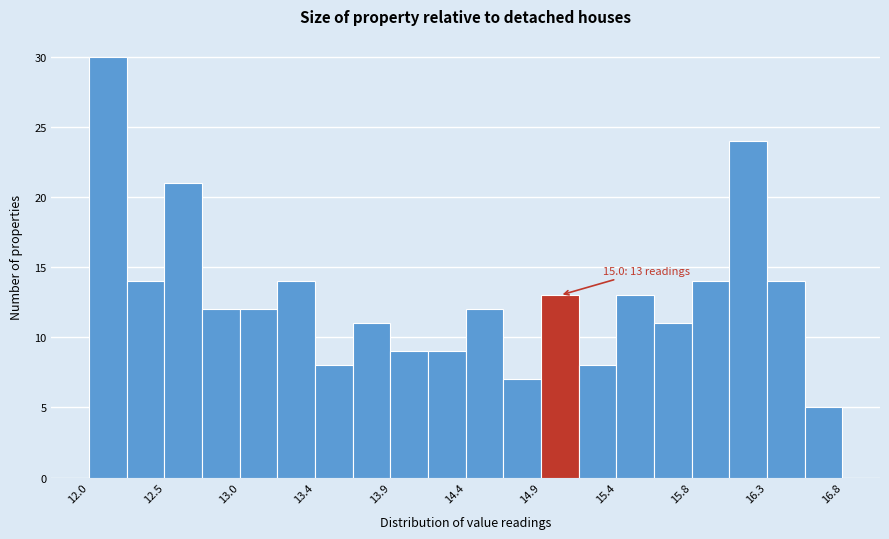

Which range on the x-axis has the tallest bar?

12.00 to 12.24